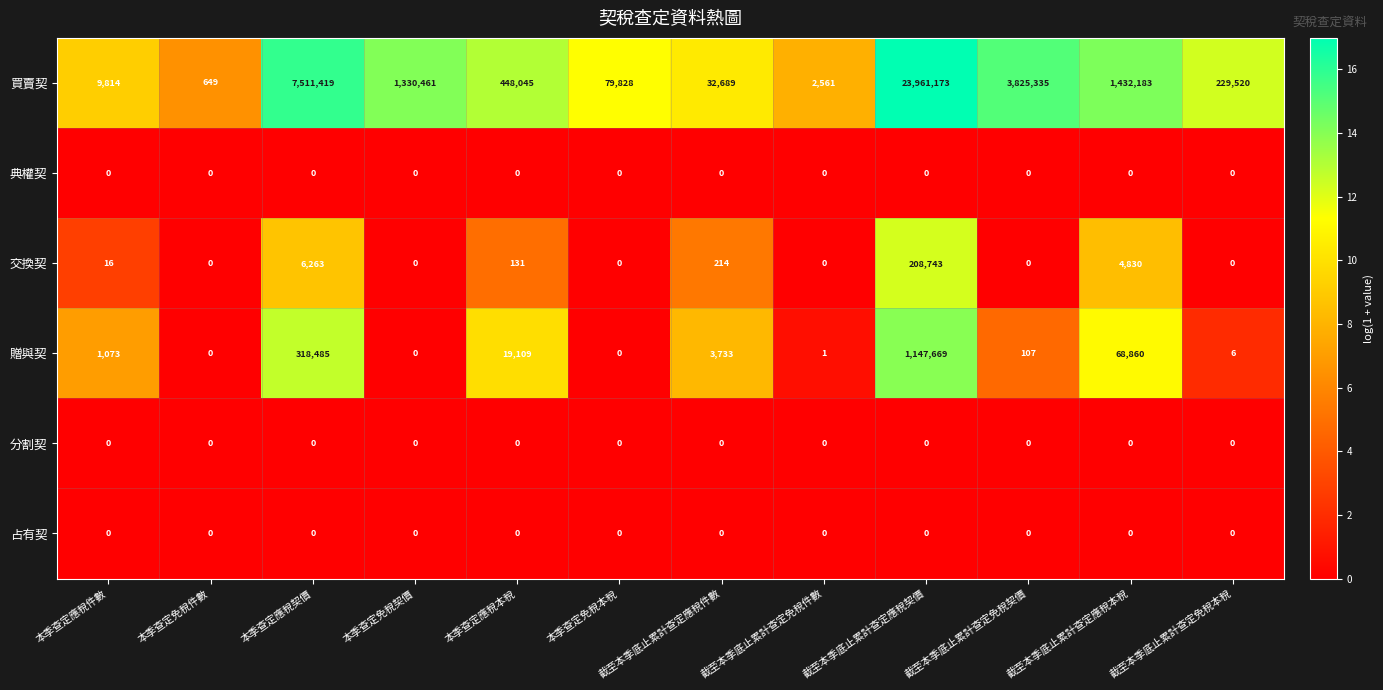

At which category is the sum across all series the highest?

截至本季底止累計查定應稅契價